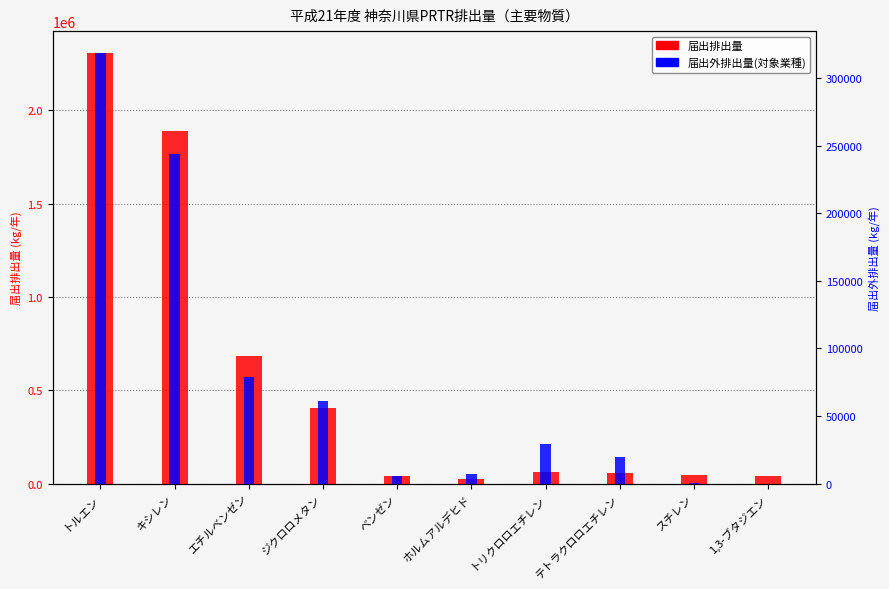

What is the difference between the maximum and second lowest values in the 届出排出量 series?

2270200